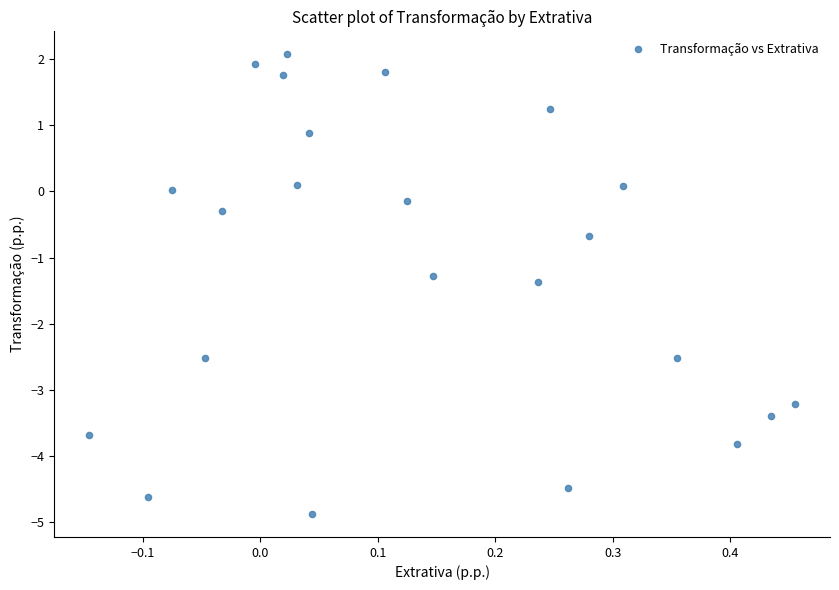

What is the range of X values (max minus min)?

0.6